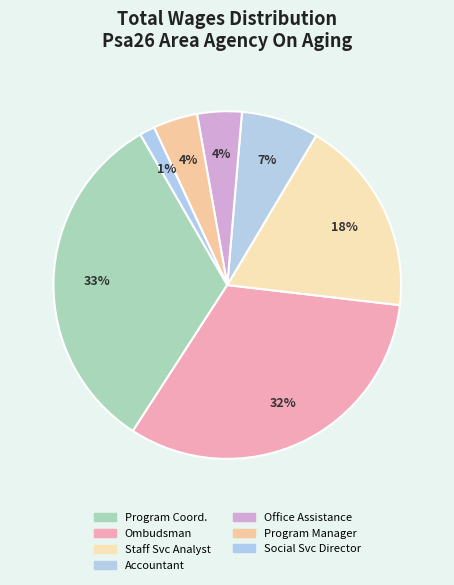

Is there any slice that represents more than half of the pie?

No